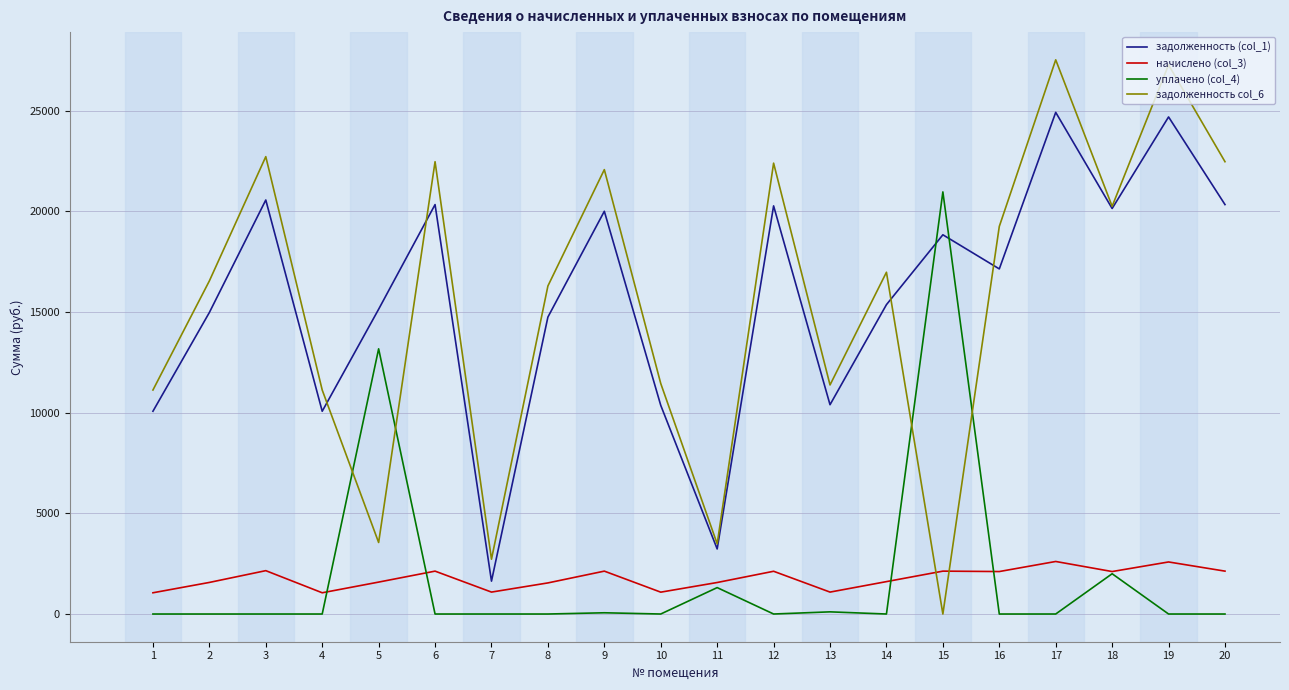

At which label is уплачено (col_4) closest to 10482?

5